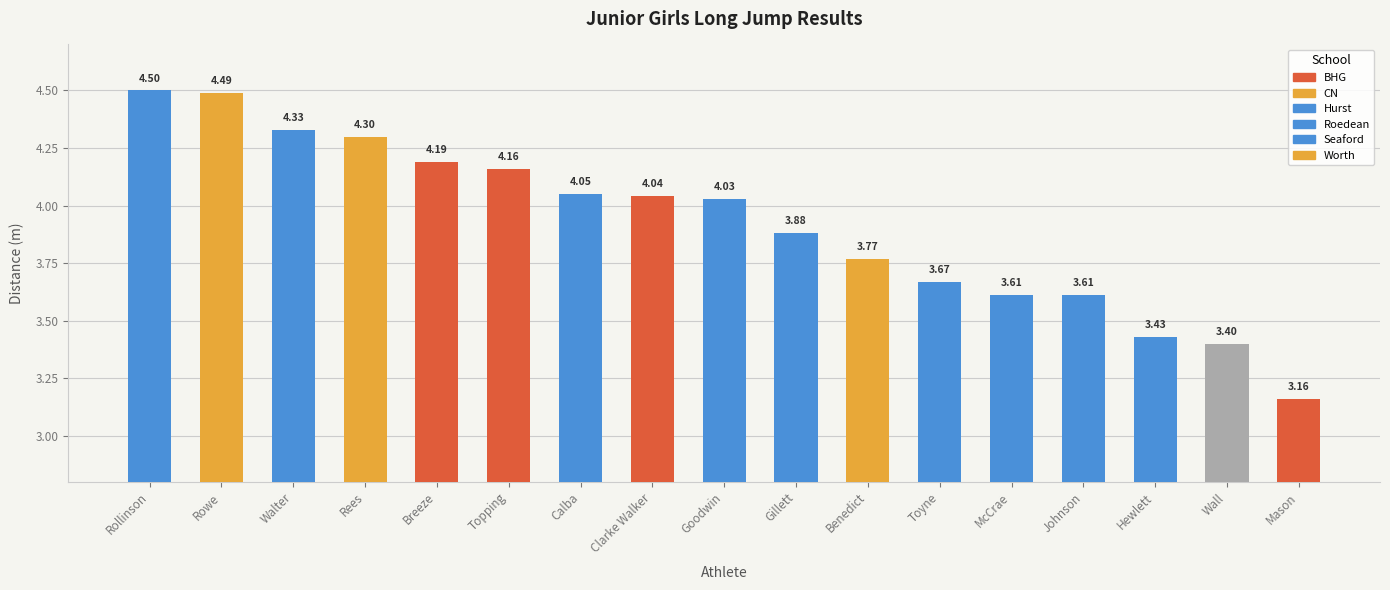

What is the difference between the values at Benedict and Rollinson?

0.7